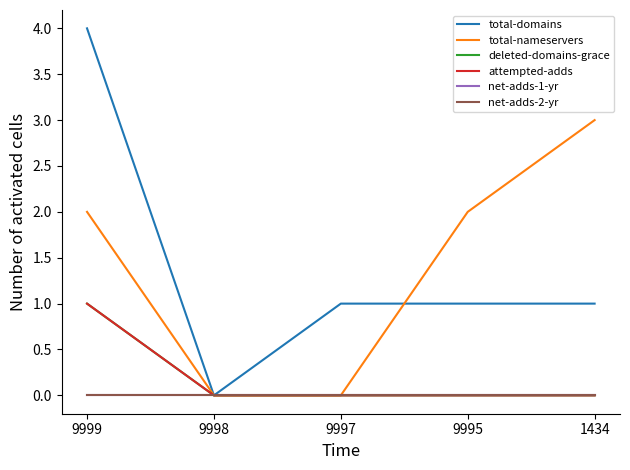

Is this an area chart (filled region under the line)?

No